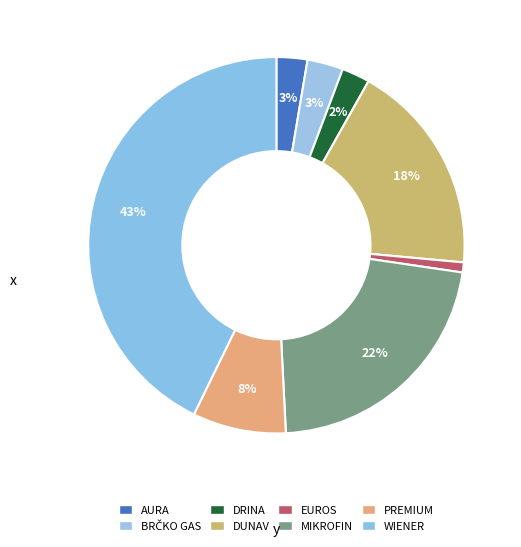

How many slices are in this pie chart?

8